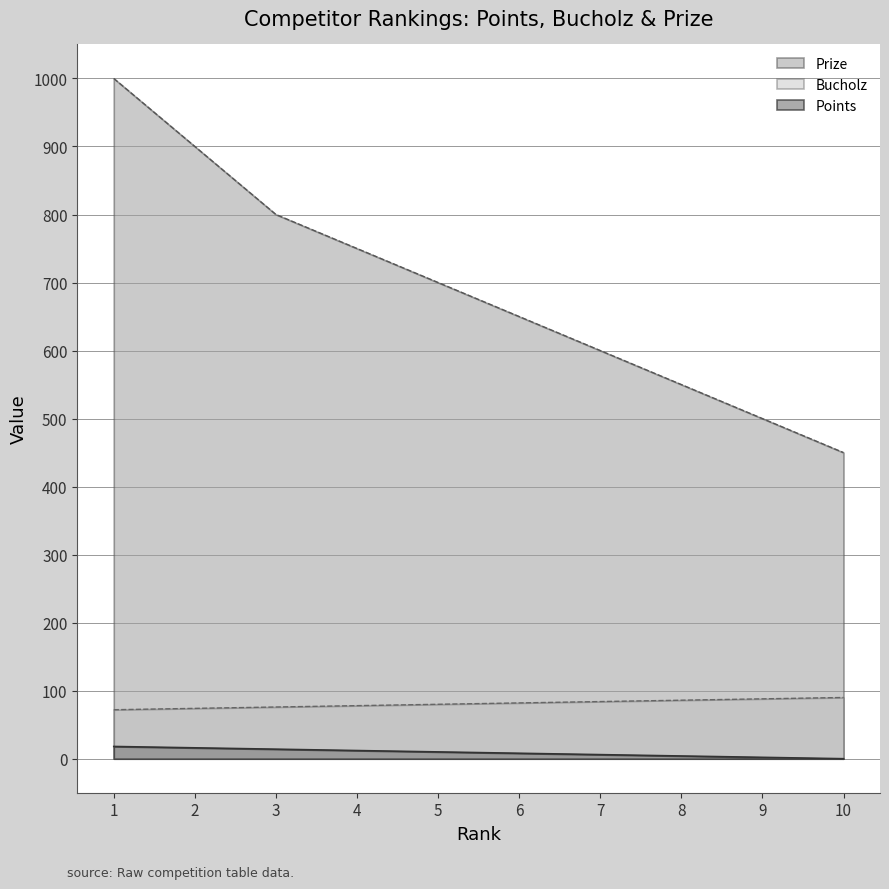

True or false: Bucholz and Points cross at least once.

False